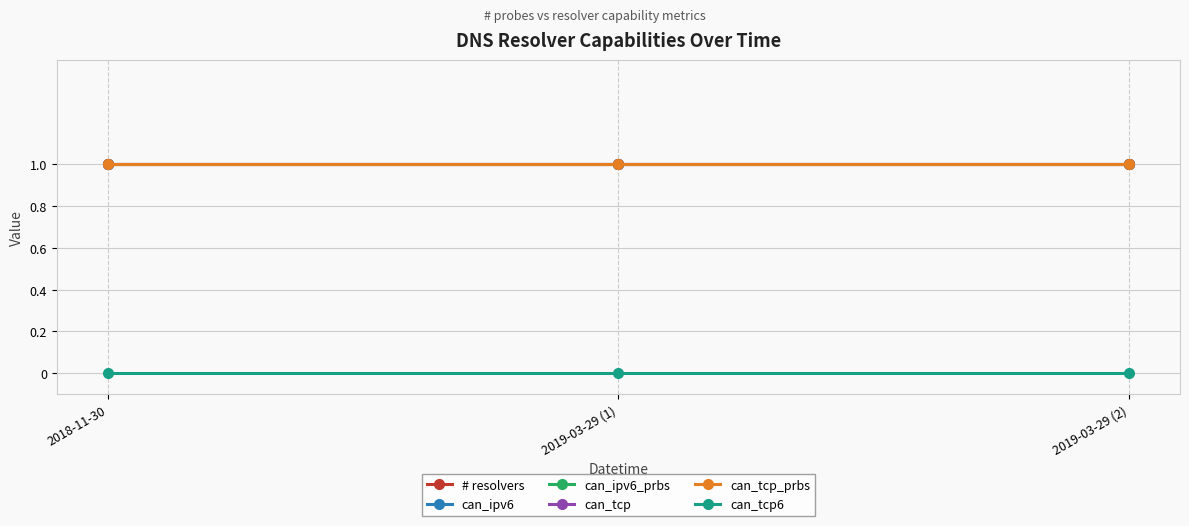

Is this an area chart (filled region under the line)?

No